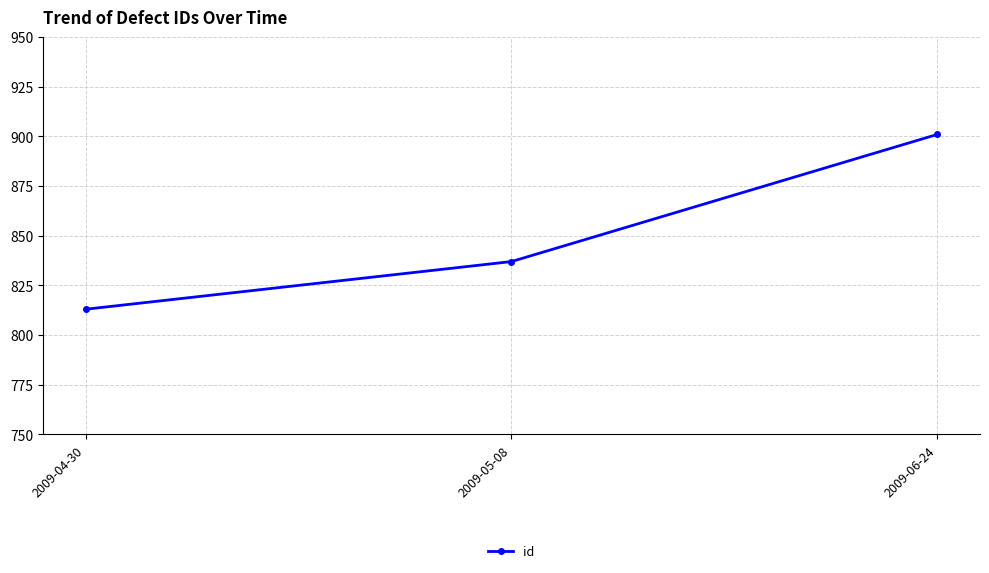

How many data points are less than 837?

1